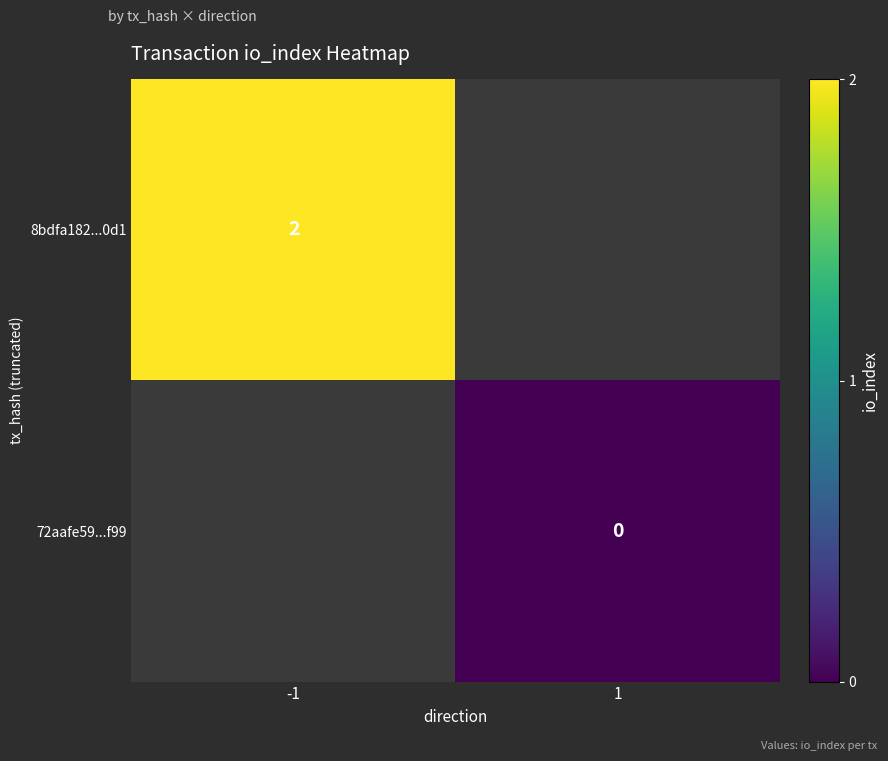

How many categories are shown in the chart?

2